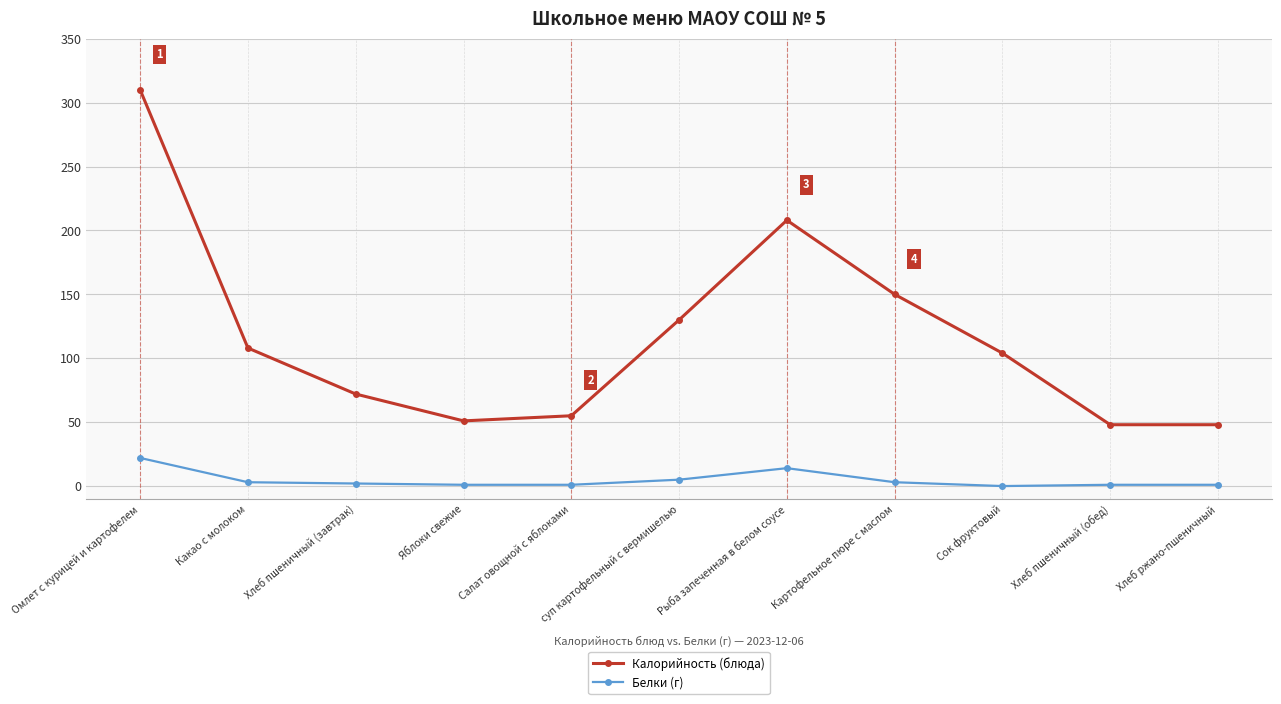

Does the chart display data point markers on the line(s)?

Yes